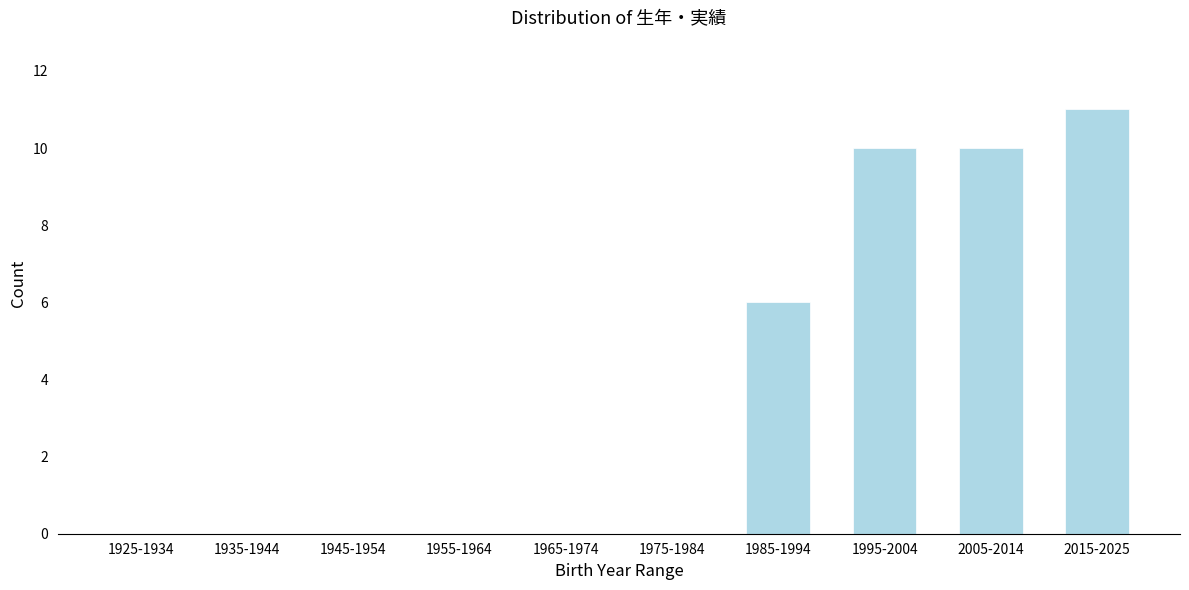

Reading left to right, transcribe all the data shown in this chart.

1925-1934=0	1935-1944=0	1945-1954=0	1955-1964=0	1965-1974=0	1975-1984=0	1985-1994=6	1995-2004=10	2005-2014=10	2015-2025=11